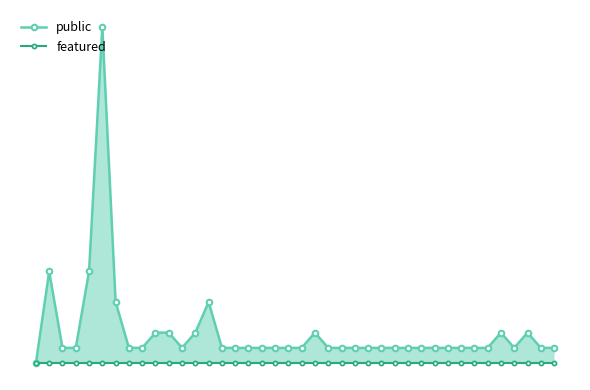

True or false: public and featured cross at least once.

False